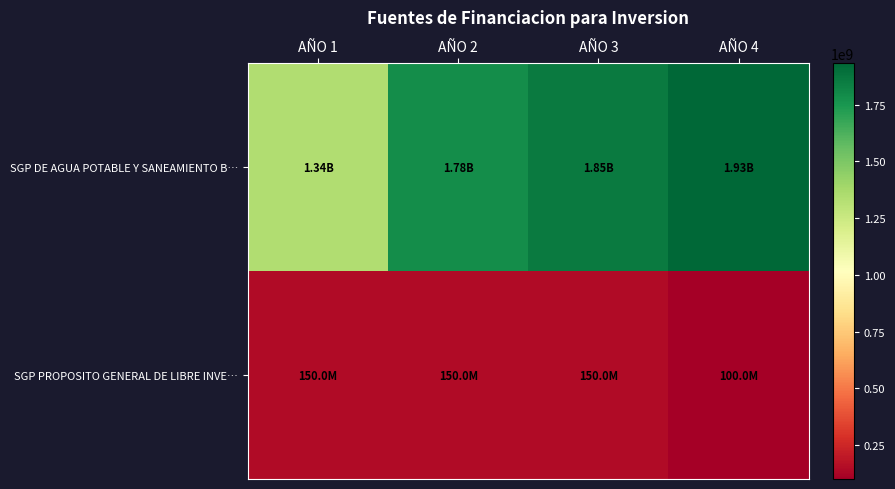

Between AÑO 1 and AÑO 2, which series saw the biggest shift?

SGP DE AGUA POTABLE Y SANEAMIENTO B…